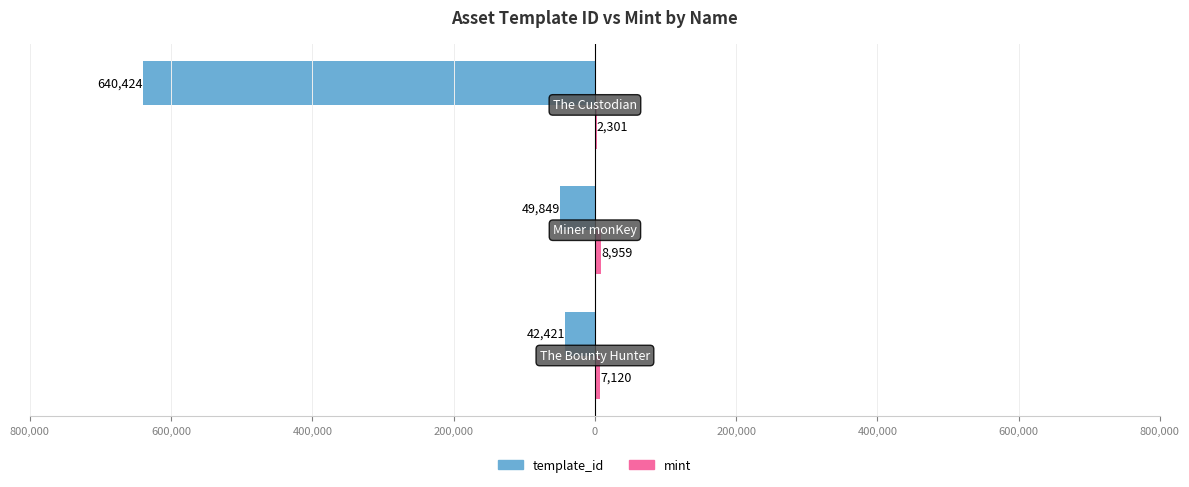

How many data points in mint are above 7120?

1